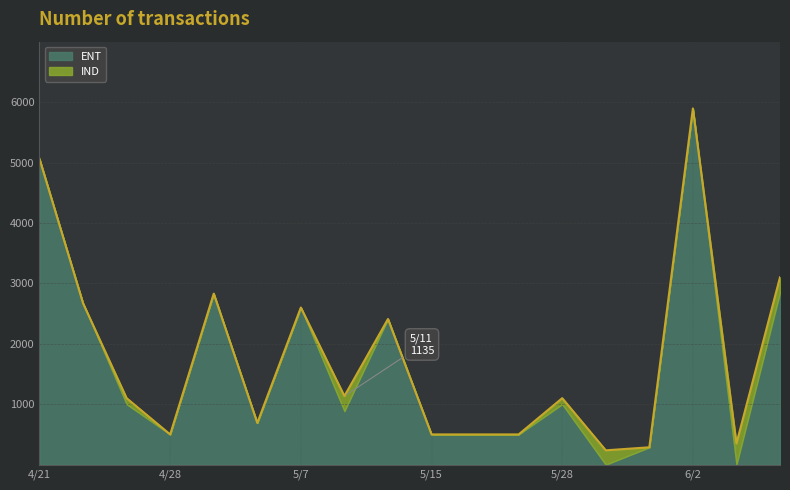

The value at 4/28 is 206. True or false?

False